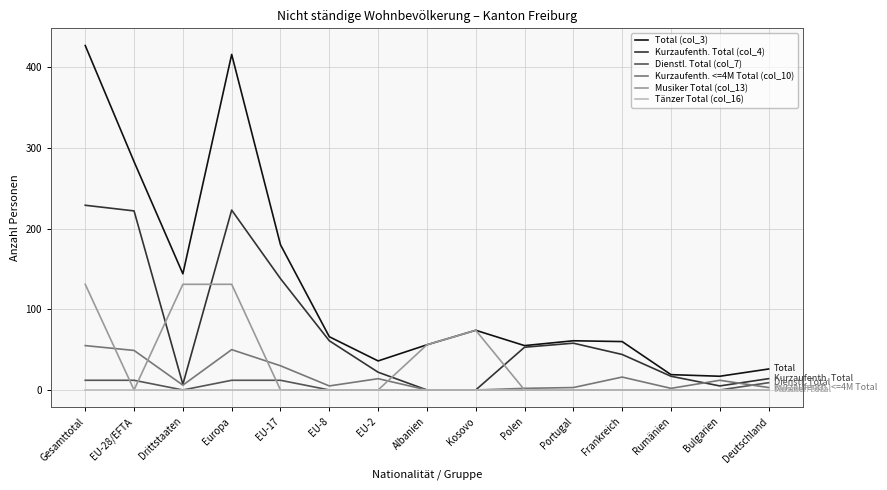

Which series has the largest range (max minus min)?

Total (col_3)